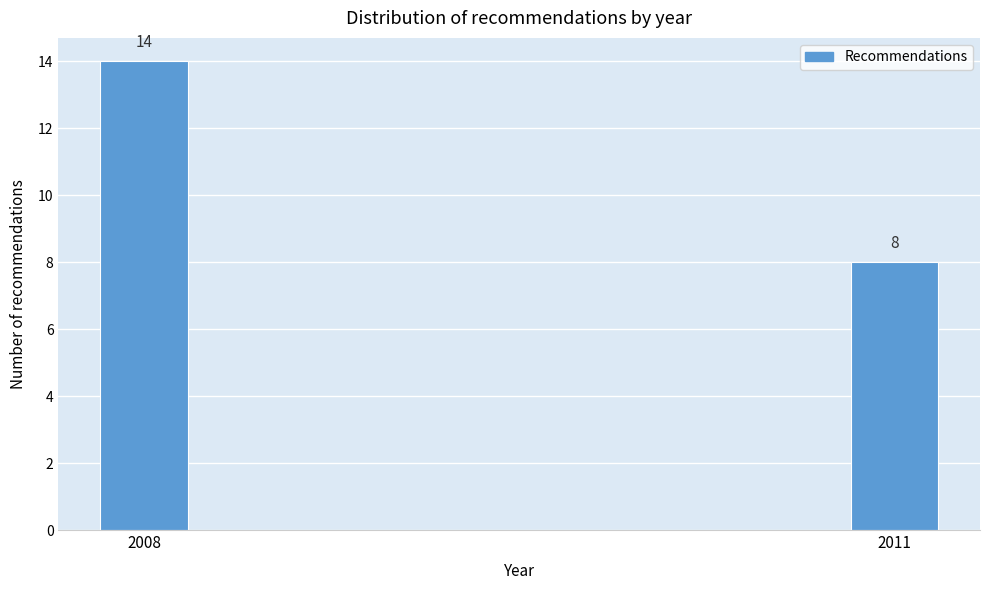

Reading right to left, list all the values displayed in this chart.

8	14